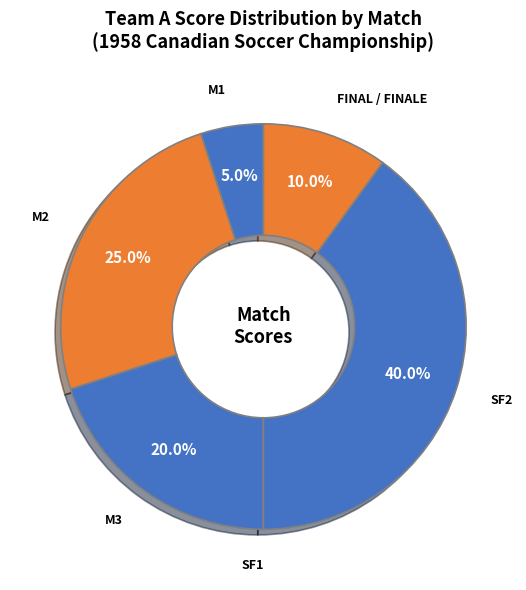

Approximately how many times larger is the value at M2 compared to SF2?

0.6